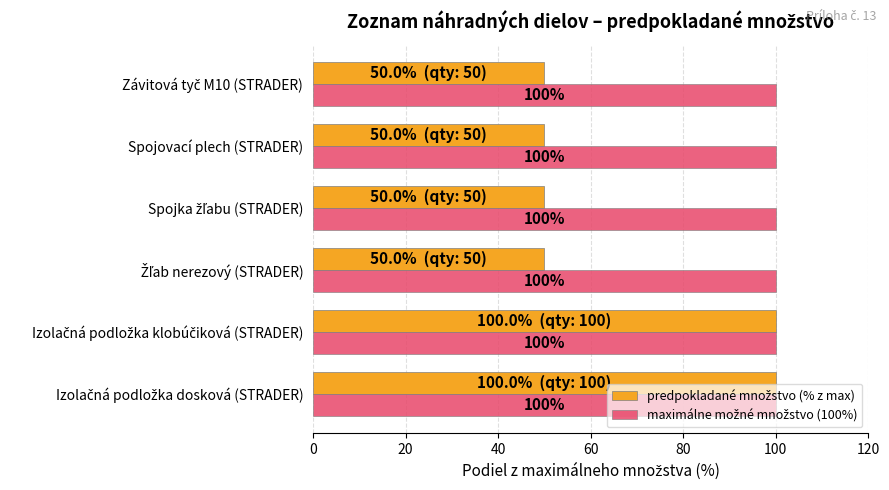

What is the total value across all series at Spojovací plech (STRADER)?

150